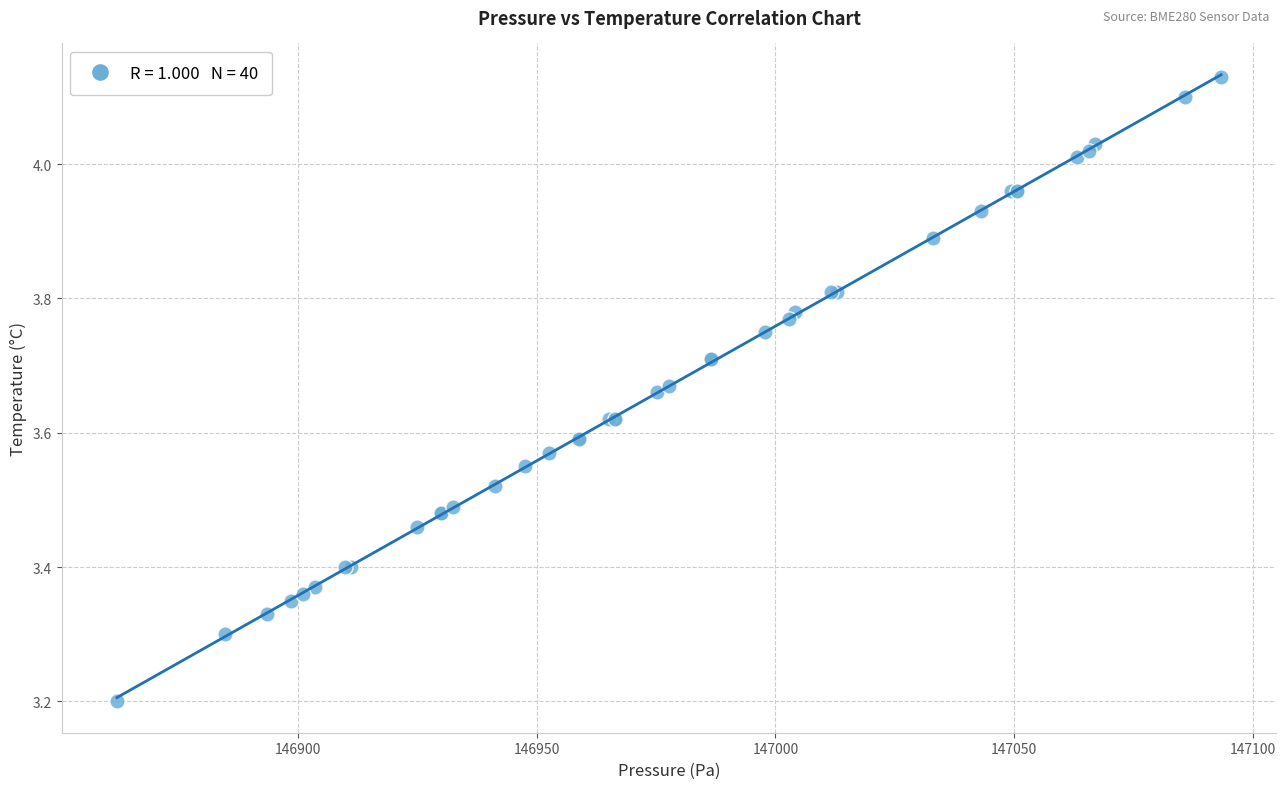

What Y value in the scatter plot is closest to 3?

3.2